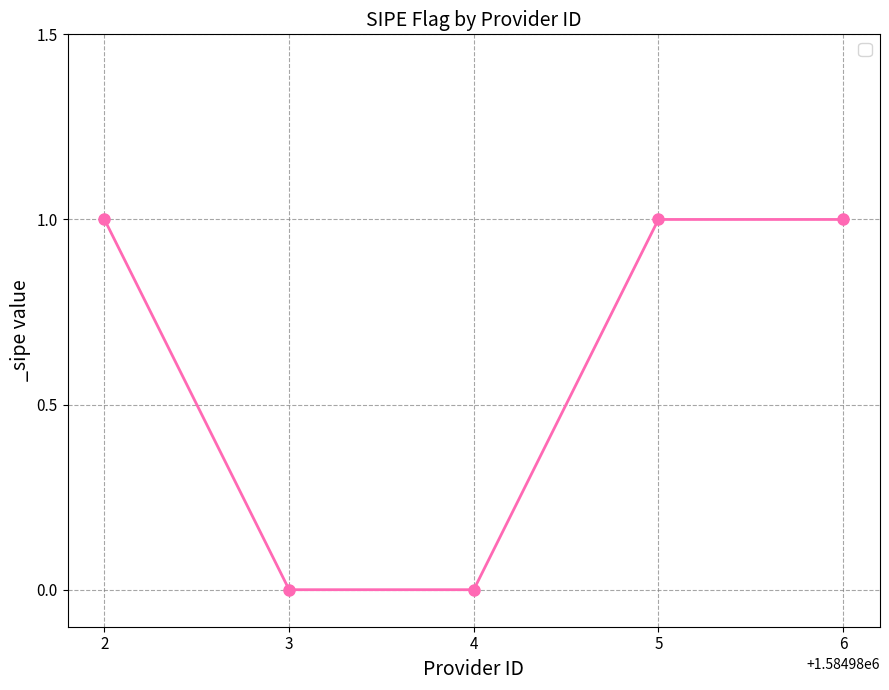

Is it true that the value at 5 is 2?

False